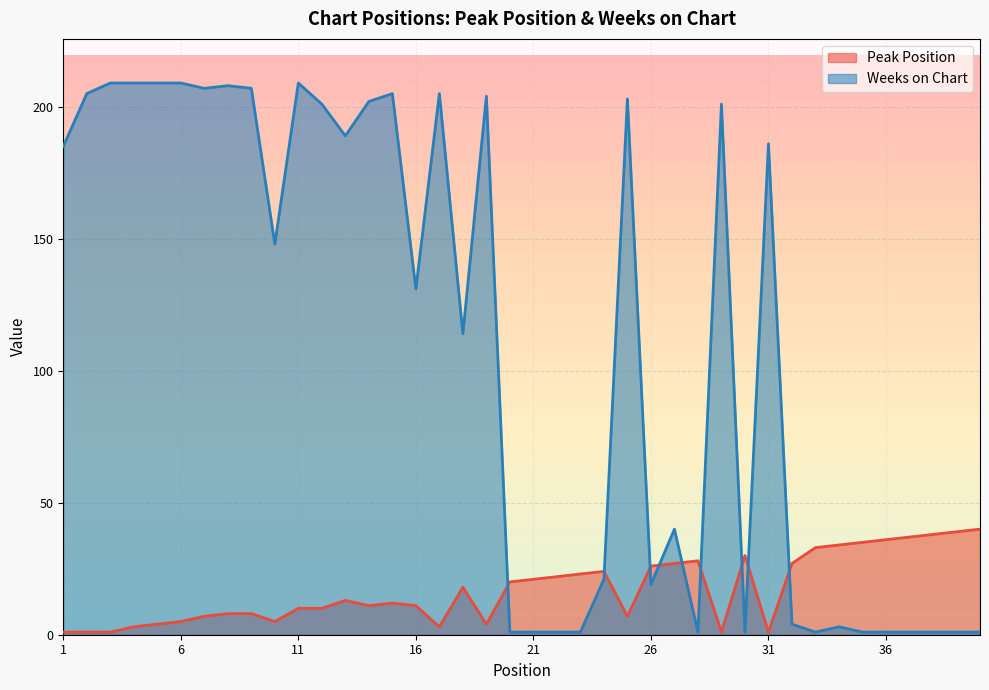

Is the value of Weeks on Chart at 19 greater than the value of Peak Position at 34?

Yes